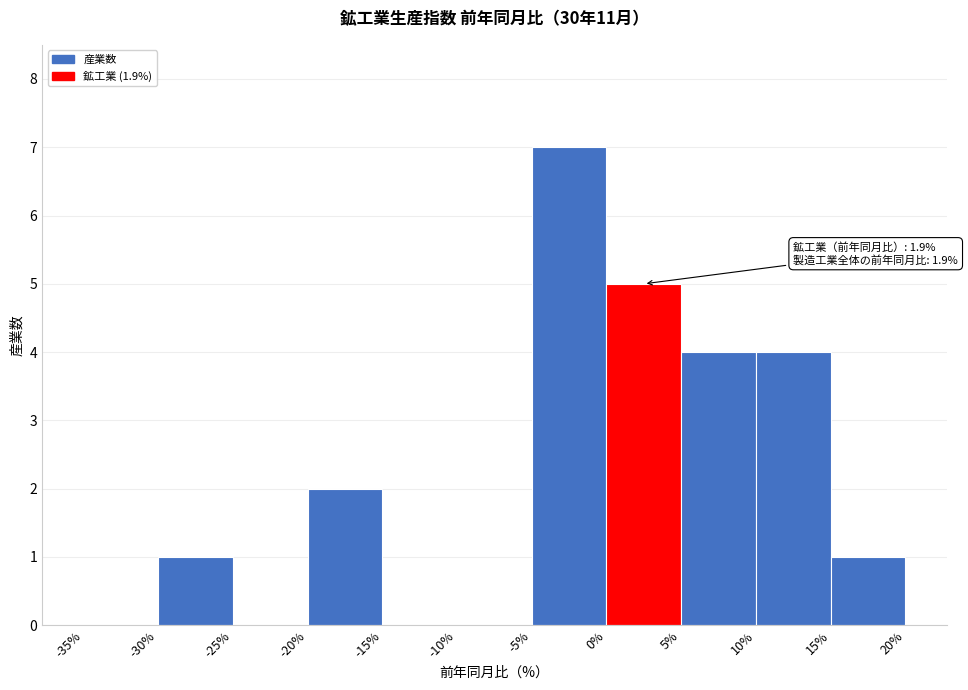

Which range on the x-axis has the tallest bar?

-5% to 0%